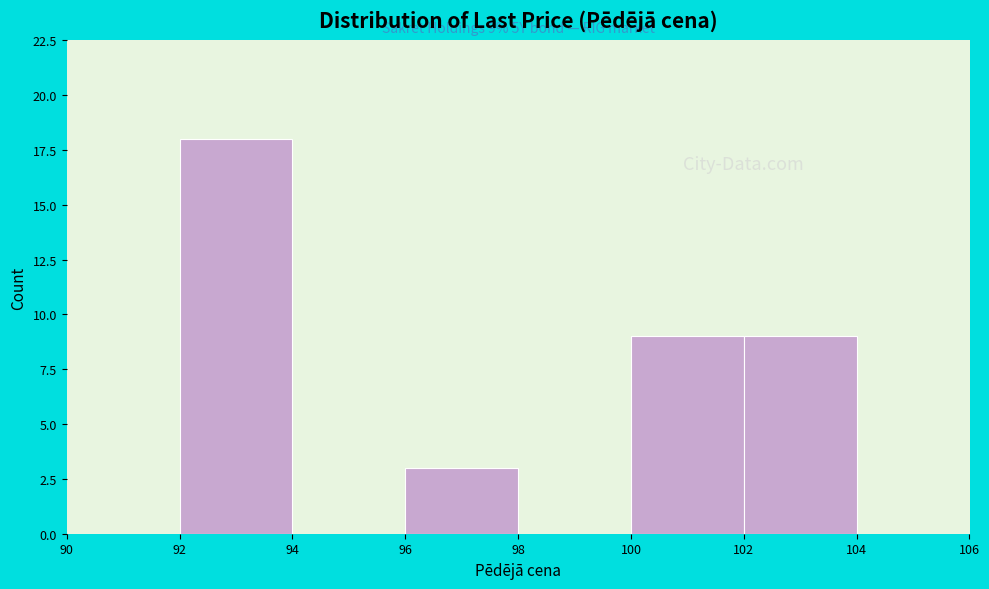

Which range on the x-axis has the tallest bar?

92 to 94